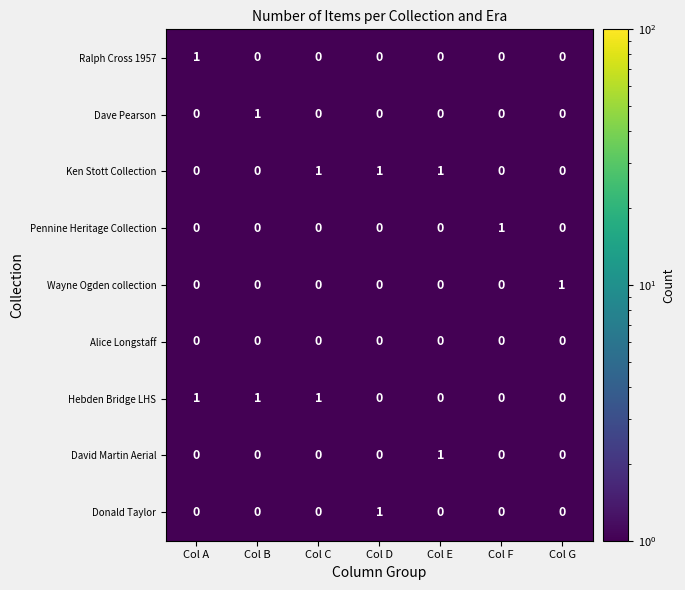

At how many categories does at least one series exceed 0?

7